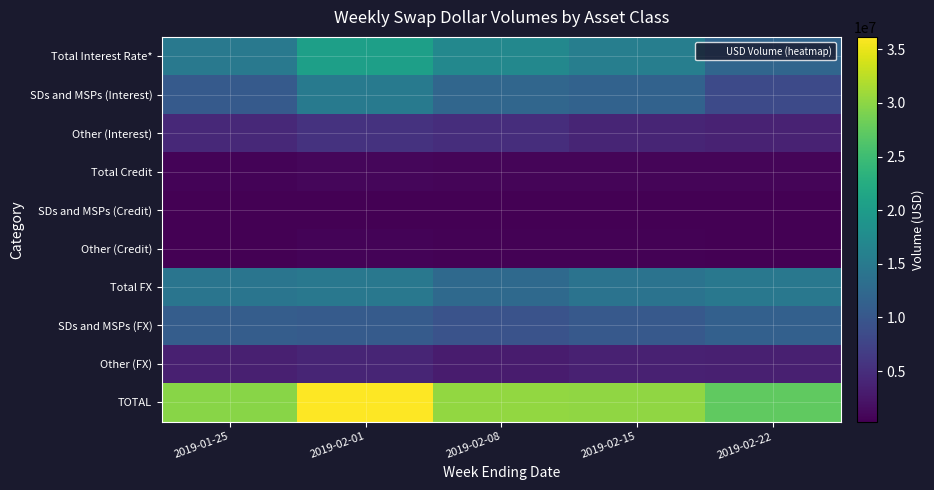

Which series has the largest total across all categories?

TOTAL